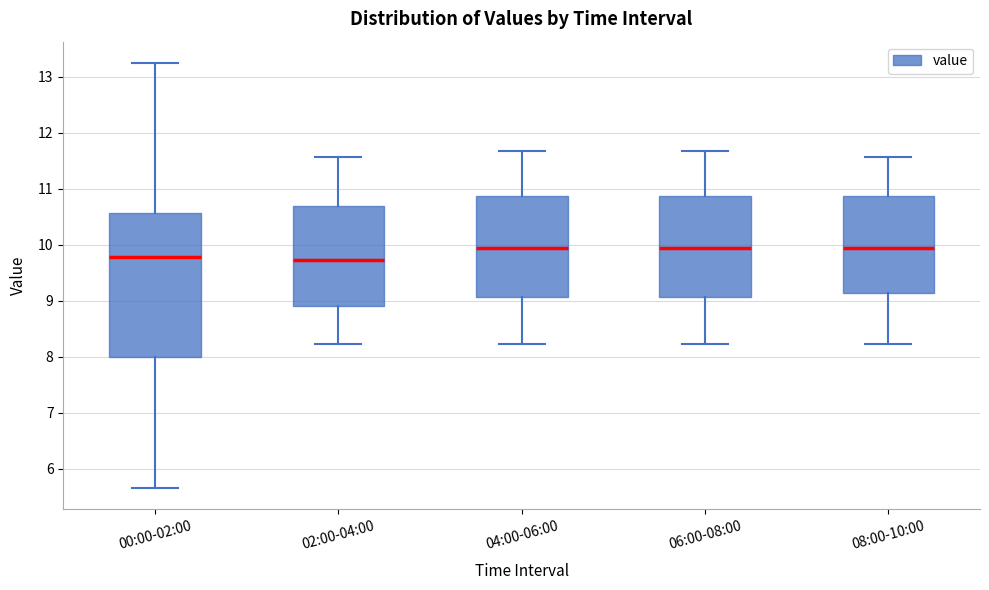

Comparing the boxes themselves (not the whiskers), which one is the tallest?

00:00-02:00